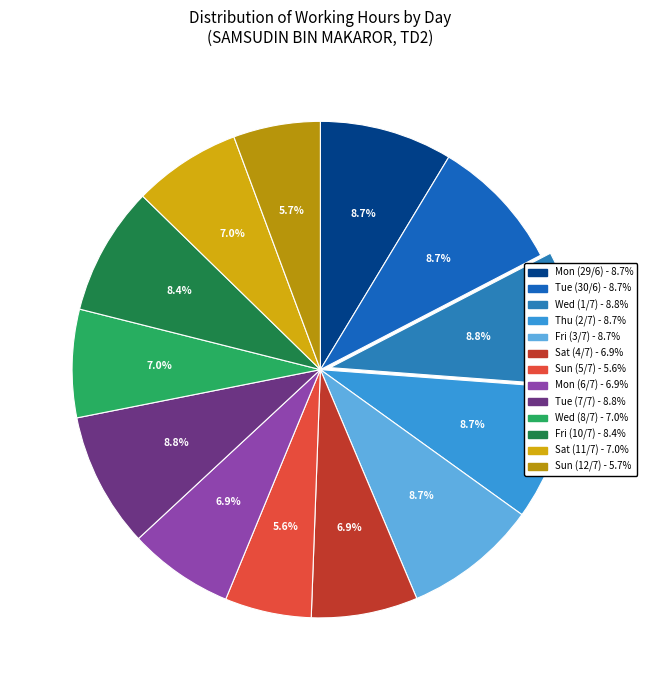

Which category has the biggest portion of the pie?

Wed (1/7)